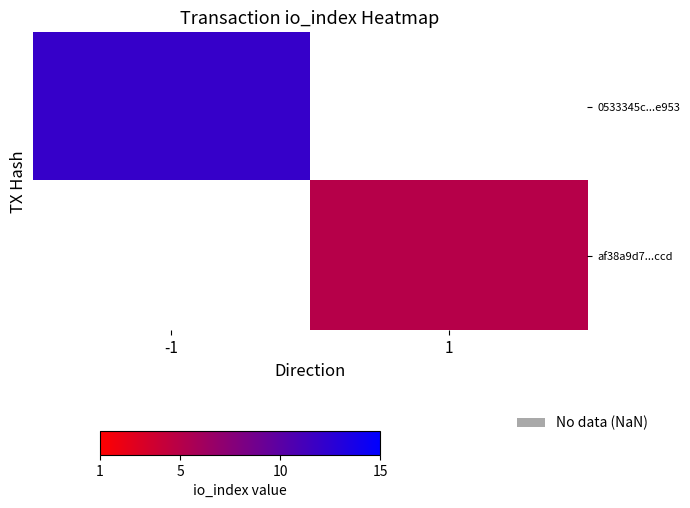

What value does the af38a9d7...ccd series have at 1?

5.0